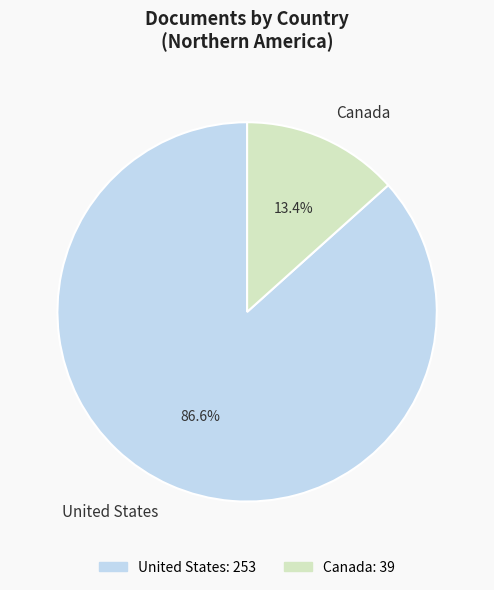

To the nearest percent, what percentage of the pie is Canada?

13%